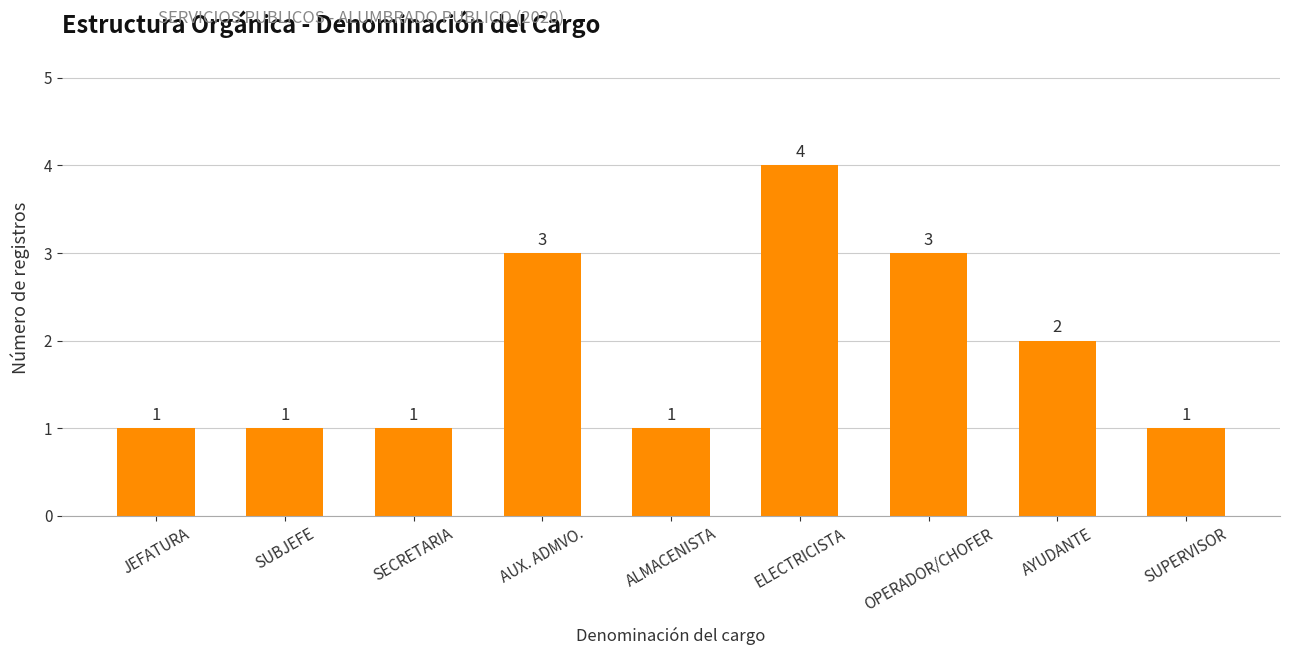

The chart shows a value of 3 at AUX. ADMVO.. True or false?

True